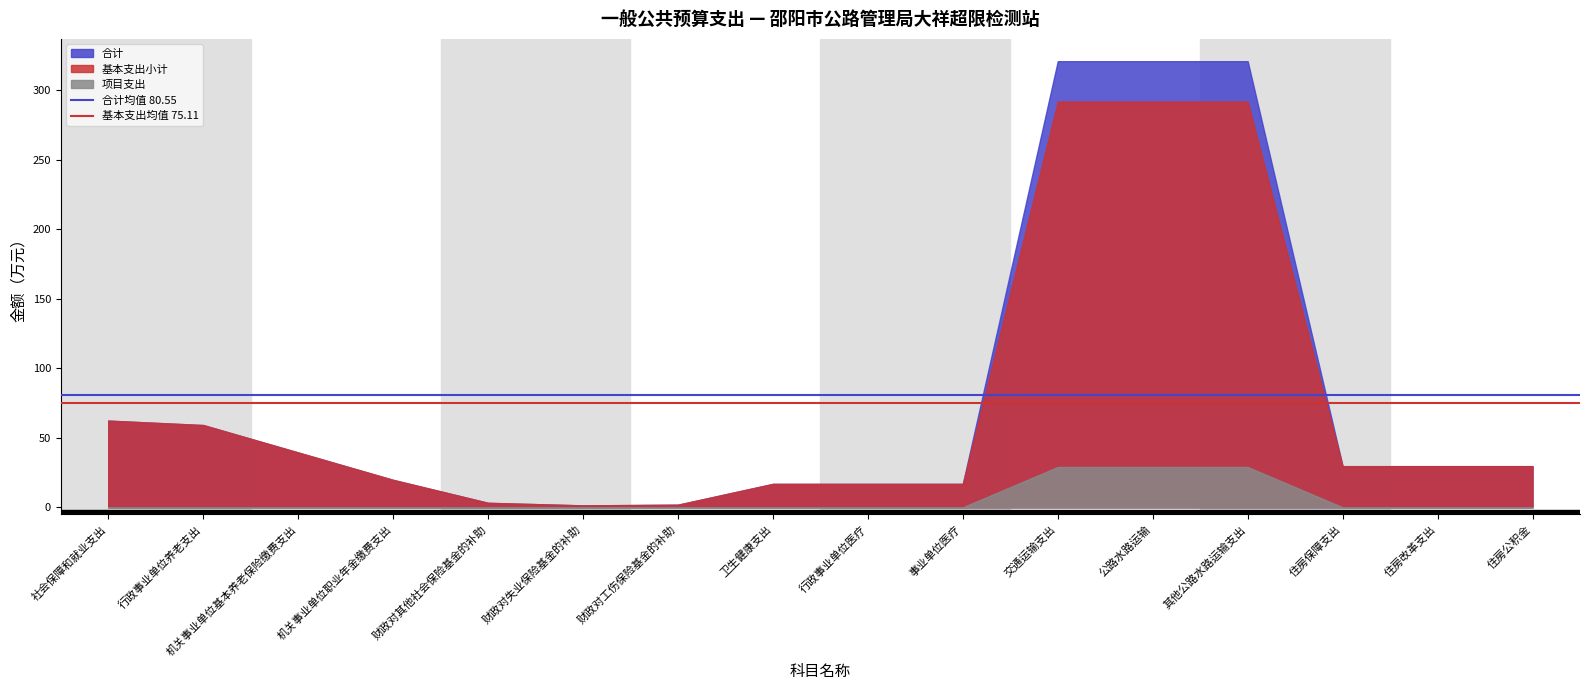

How many lines are shown in the chart?

3